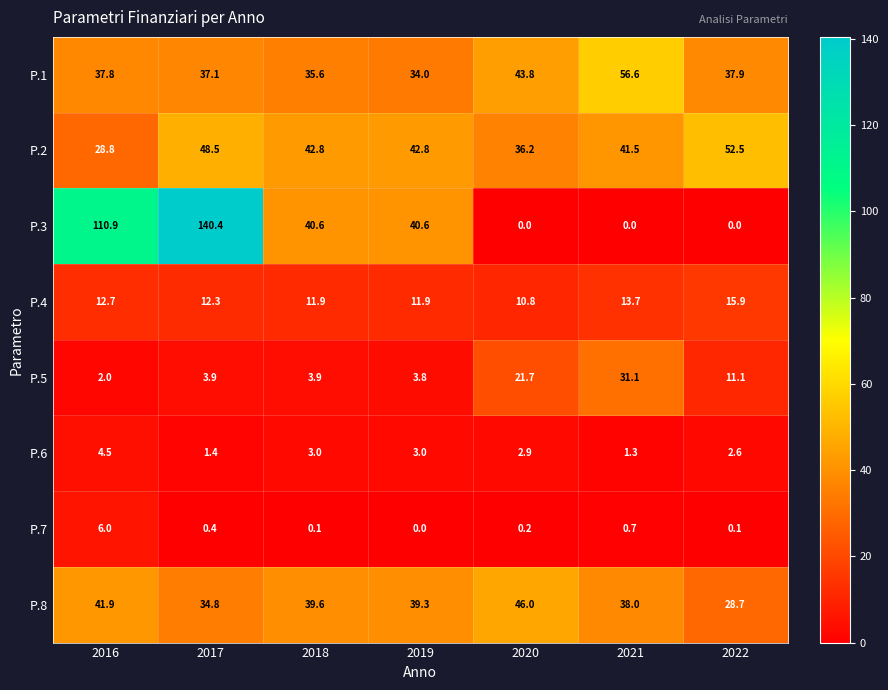

Is it true that P.1 equals 10.5 at 2018?

False